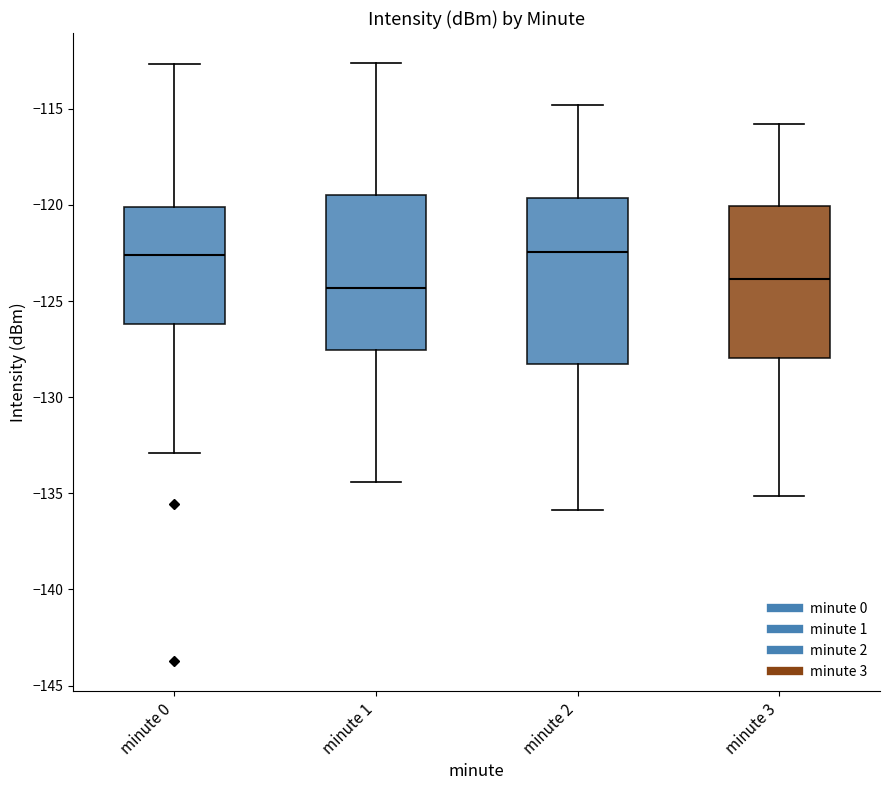

Reading left to right, transcribe this box plot: for each box, give where its median line is, the range the box spans, and where its two whiskers end, as read against the y-axis. The values are not printed on the chart, so give them approximately, as read against the axis.

minute 0: median -122.5, box -126.0 to -120.0, whiskers -133.0 to -112.5
minute 1: median -124.5, box -127.5 to -119.5, whiskers -134.5 to -112.5
minute 2: median -122.5, box -128.5 to -119.5, whiskers -136.0 to -115.0
minute 3: median -124.0, box -128.0 to -120.0, whiskers -135.0 to -116.0